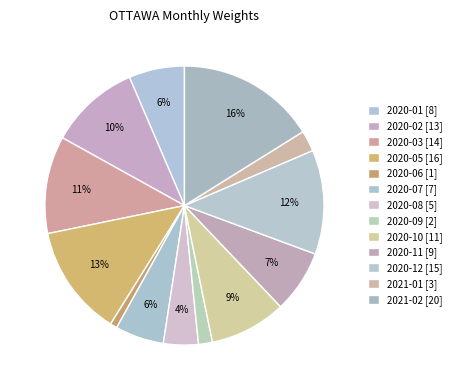

To the nearest percent, what is the difference between the largest and smallest slice percentages?

15%